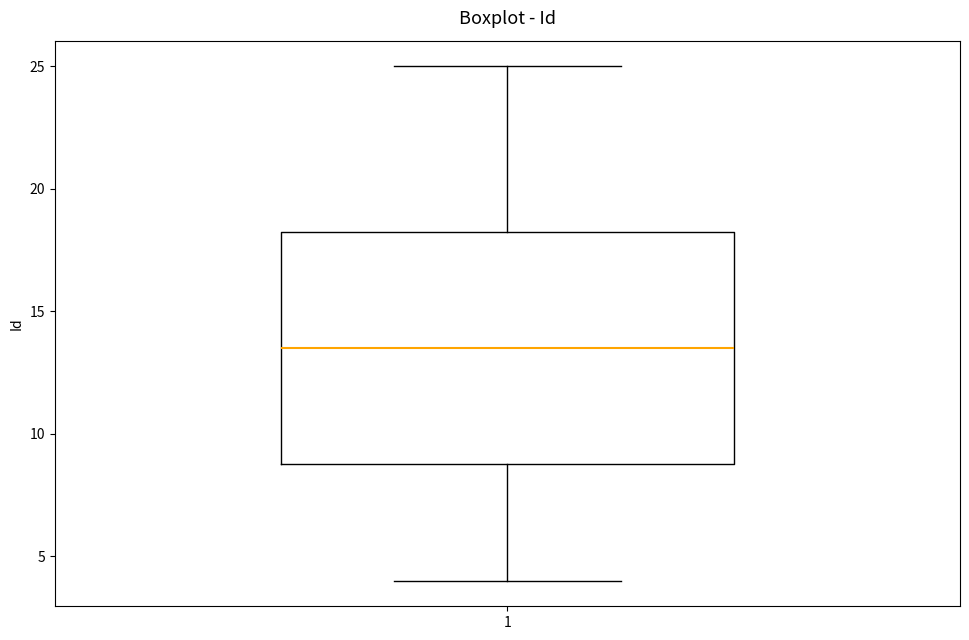

Where is the upper edge of the box at x = 1 on the y-axis? The values are not printed on the chart, so give them approximately, as read against the axis.

18.5